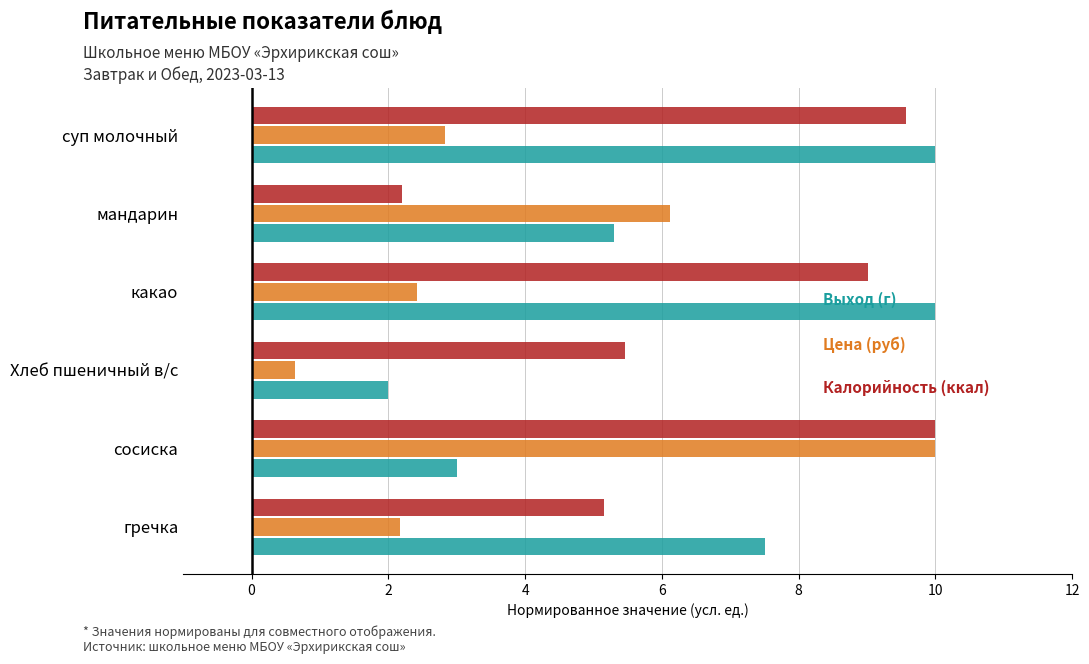

What is the minimum value shown in the chart?

0.6